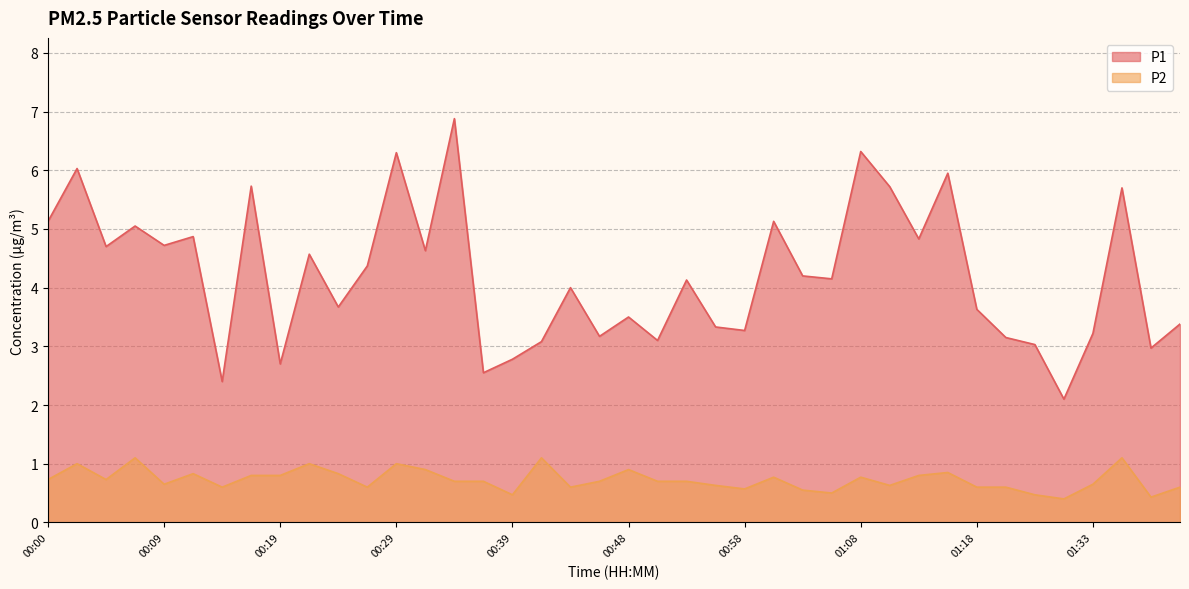

Rank the series by their average value, from lowest to highest.

P2, P1